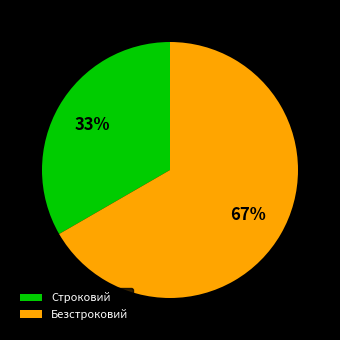

Which slice is the largest?

Безстроковий